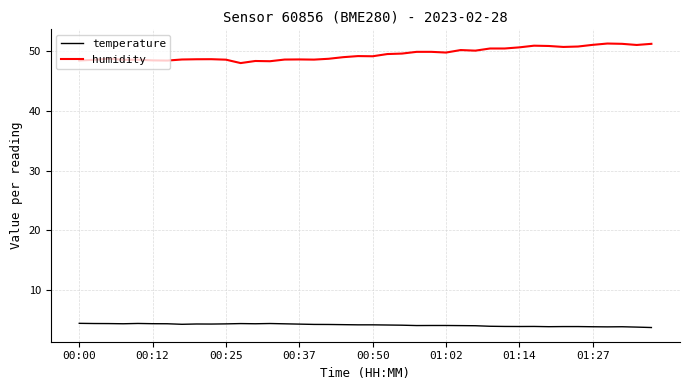

True or false: humidity and temperature cross at least once.

False